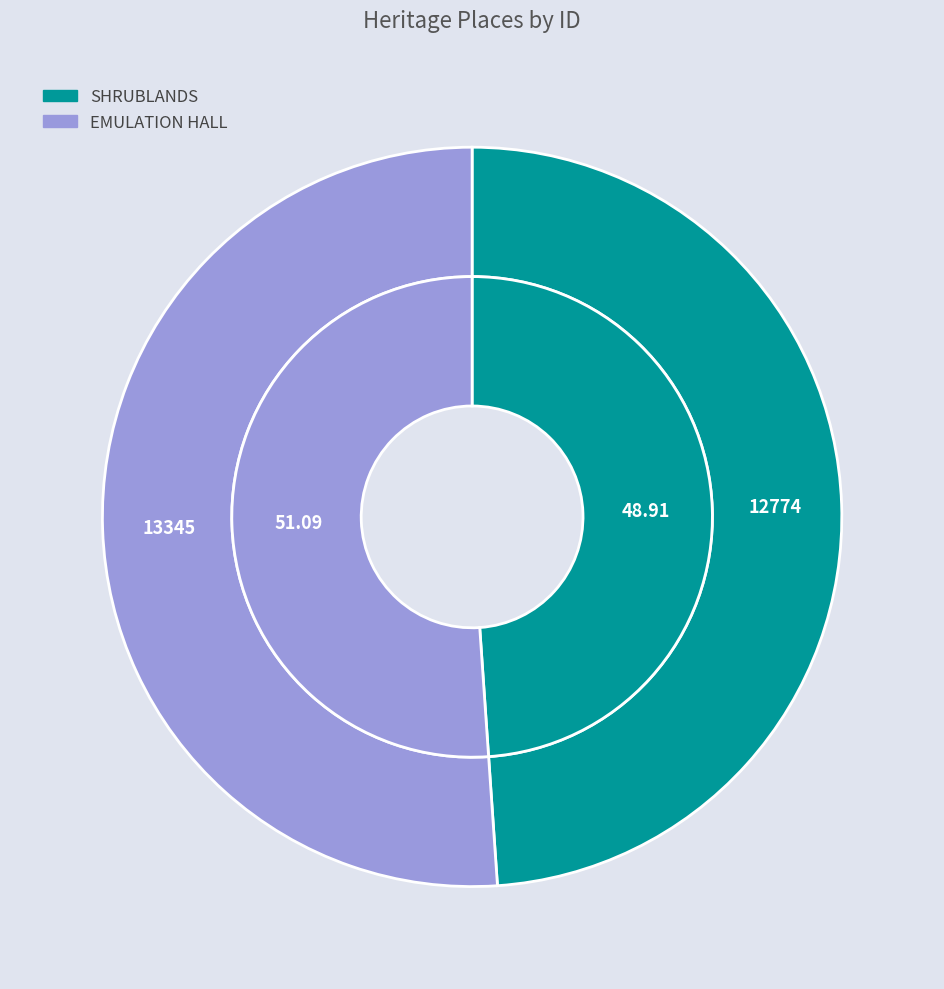

To the nearest percent, what portion does SHRUBLANDS represent?

49%